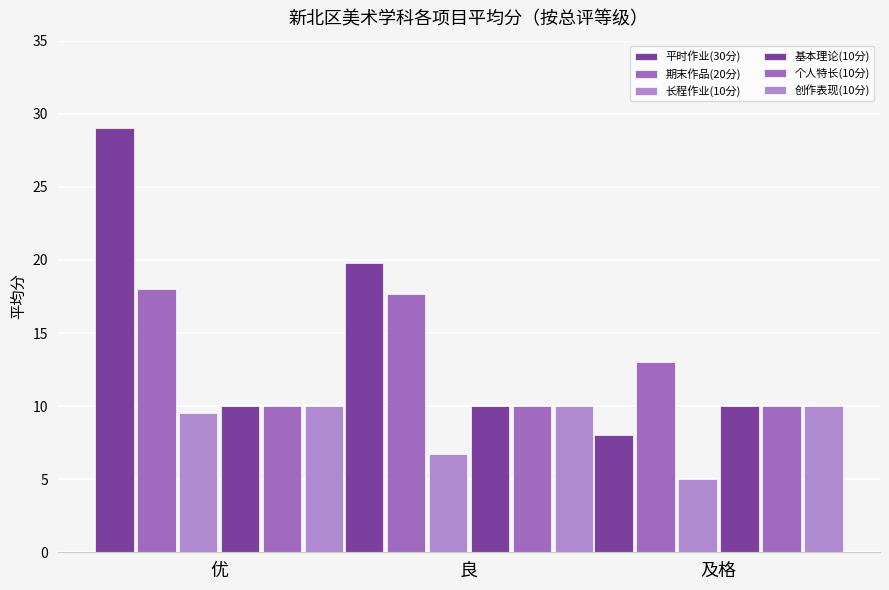

How many groups of bars are there?

3